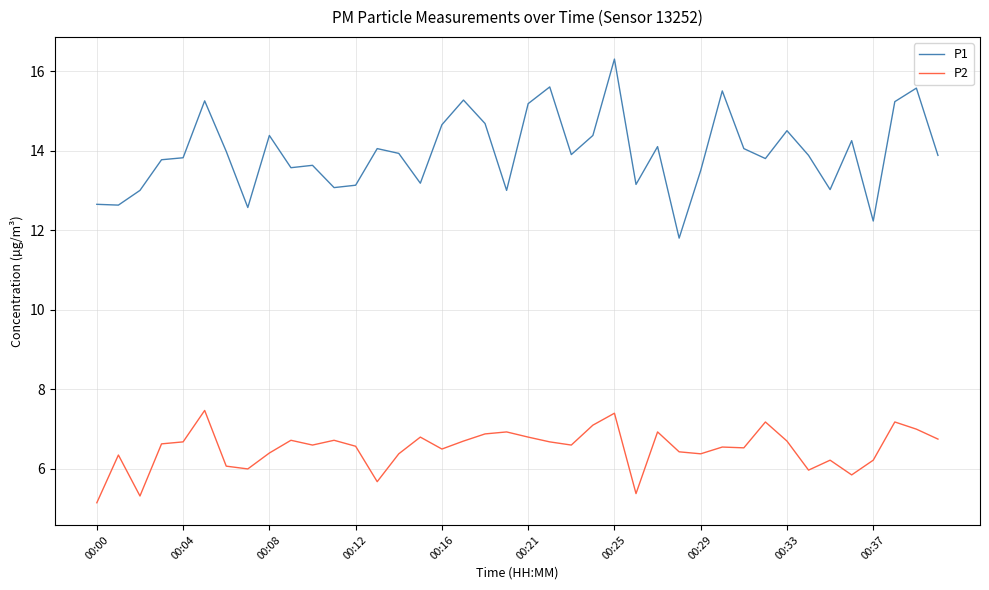

Is this an area chart (filled region under the line)?

No